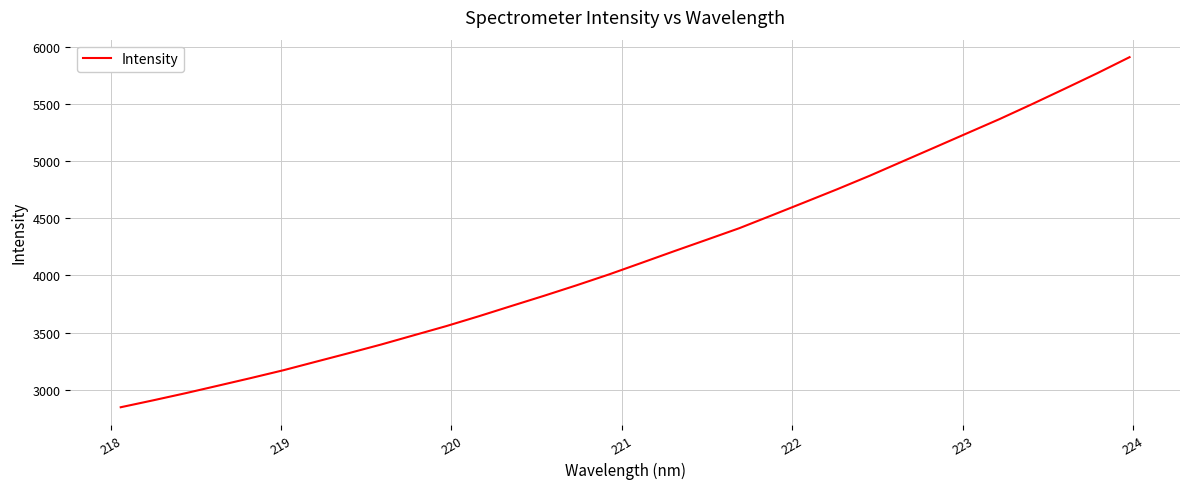

What is the smallest value displayed?

2845.6